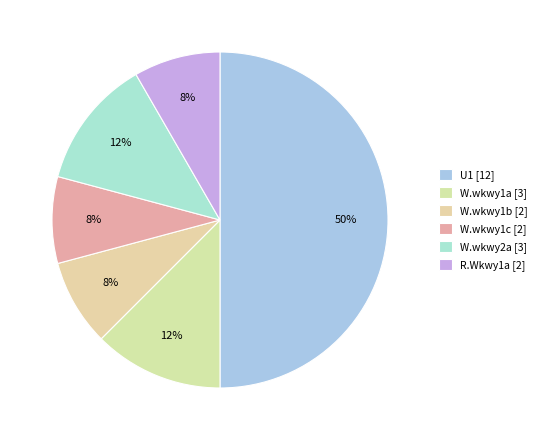

How many segments does this pie chart have?

6